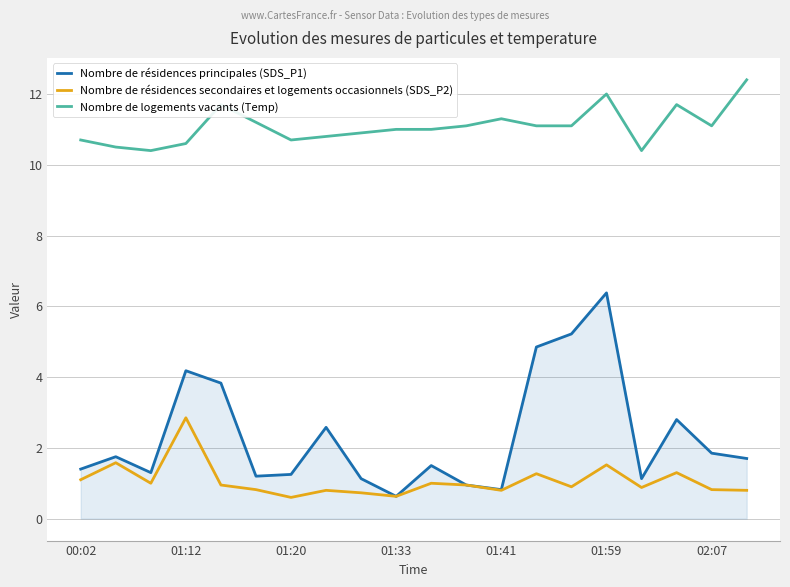

True or false: Nombre de résidences principales (SDS_P1) and Nombre de logements vacants (Temp) intersect in this chart.

False